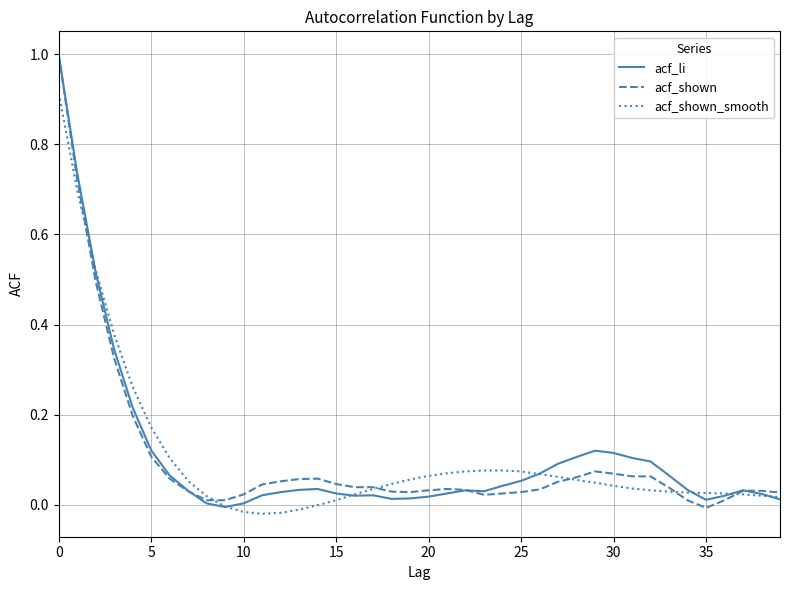

What is the sum of all acf_shown values?

4.1